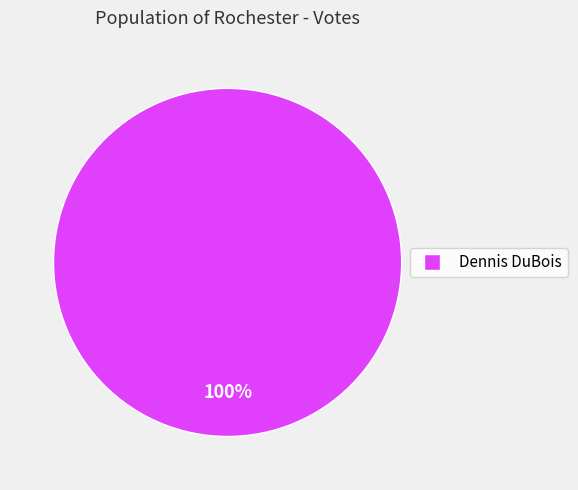

How many segments does this pie chart have?

1